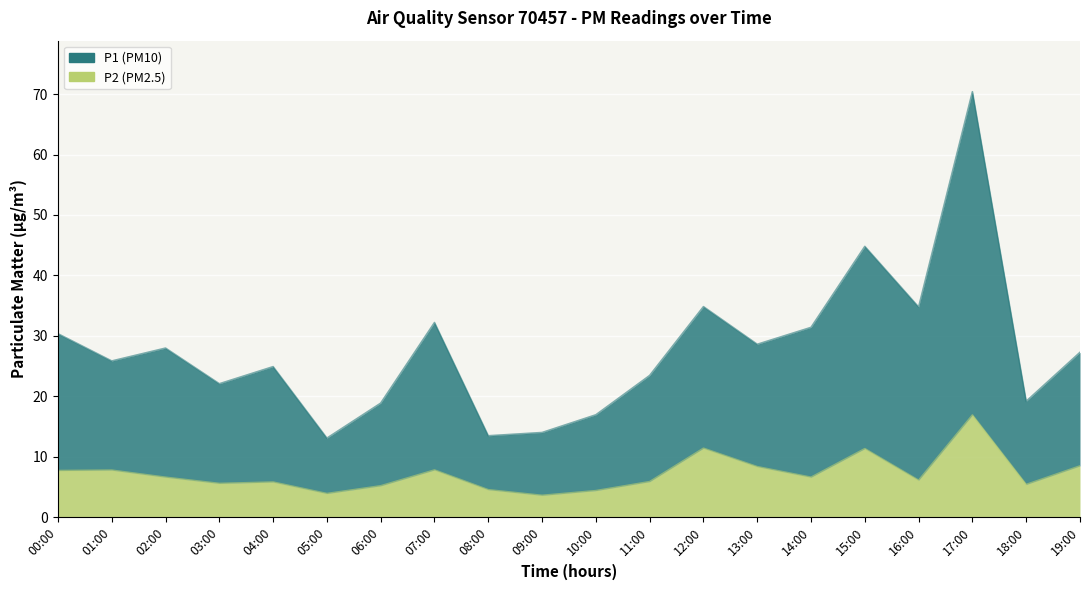

At which label is P1 closest to 41?

15:00